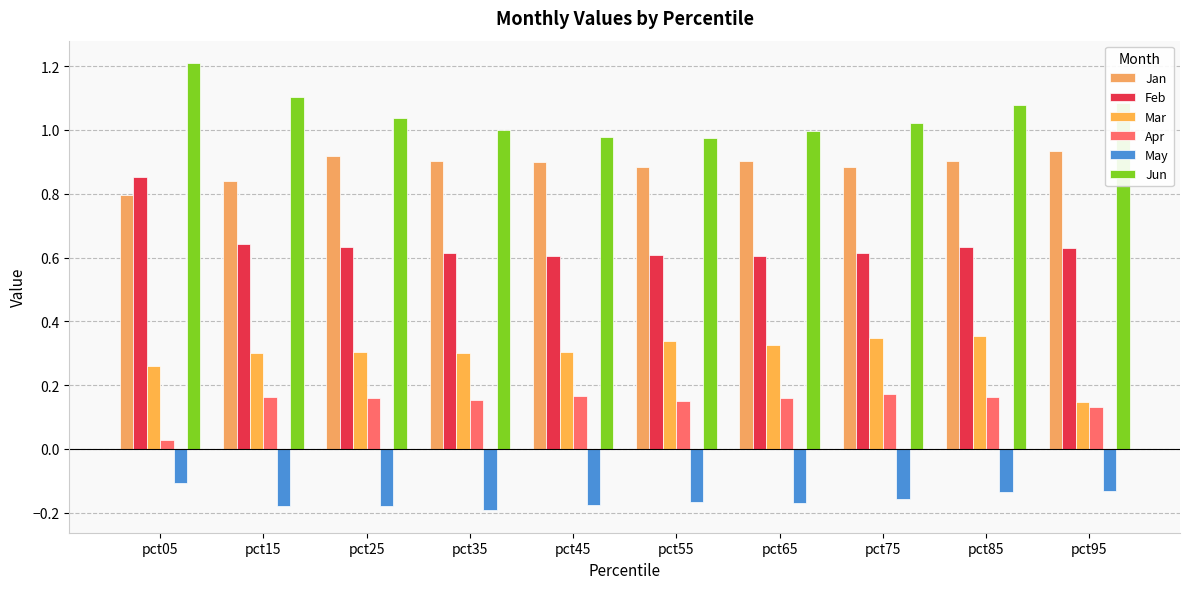

How many groups of bars are there?

10